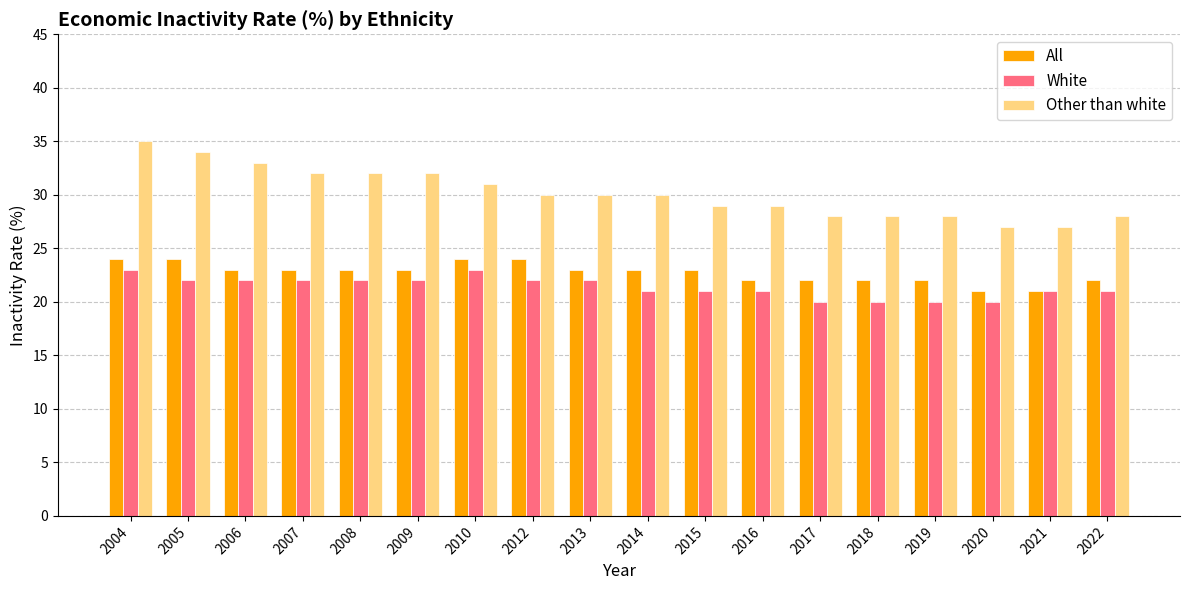

What is the spread (max minus min) of values at 2009?

10